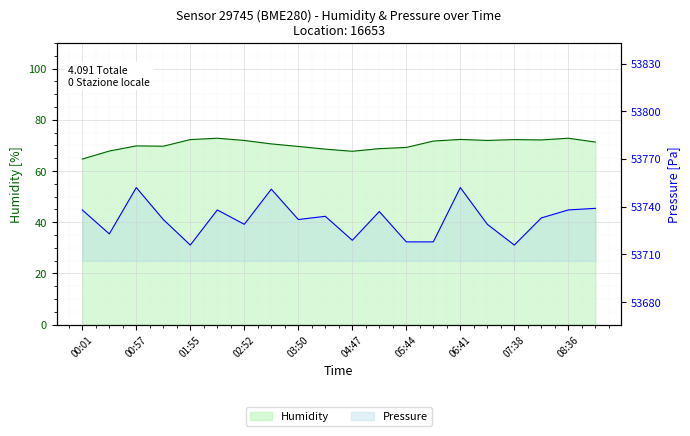

At which label is humidity closest to 68?

00:29